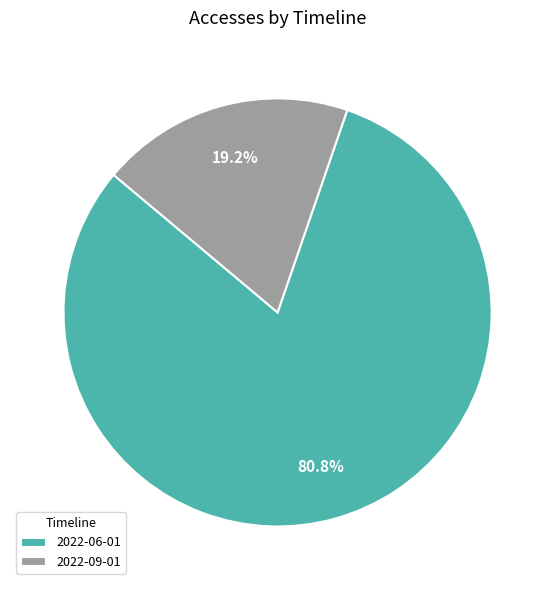

What percentage is NOT represented by 2022-06-01?

19.2%